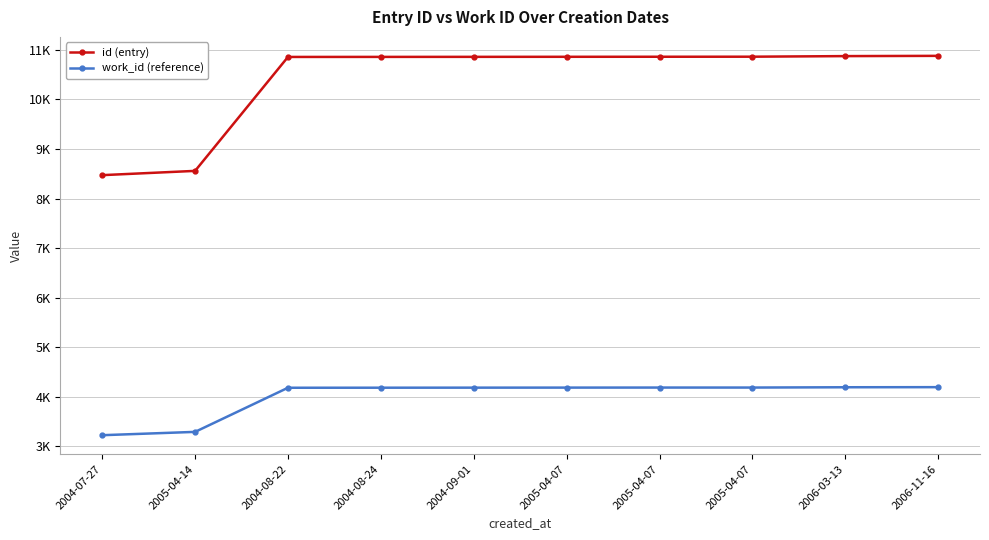

What is the difference between the highest and lowest values at 2005-04-14?

5264